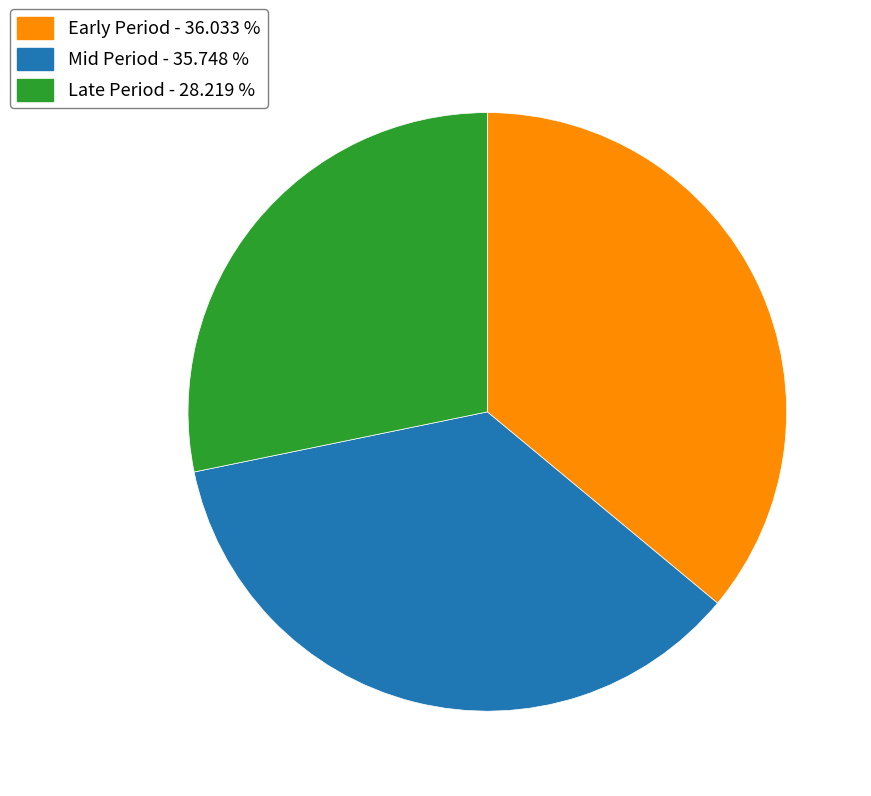

Does any single category account for the majority?

No